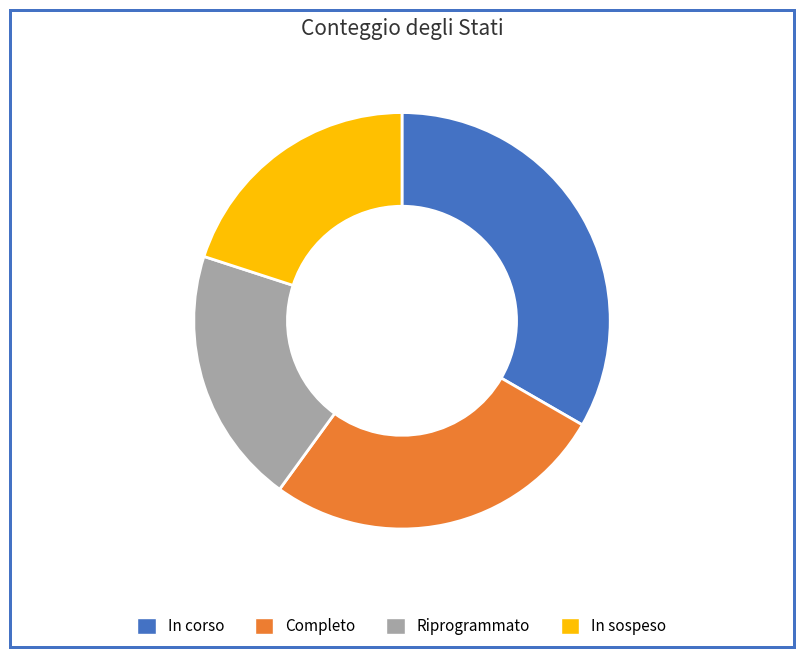

Which slice is the largest?

In corso